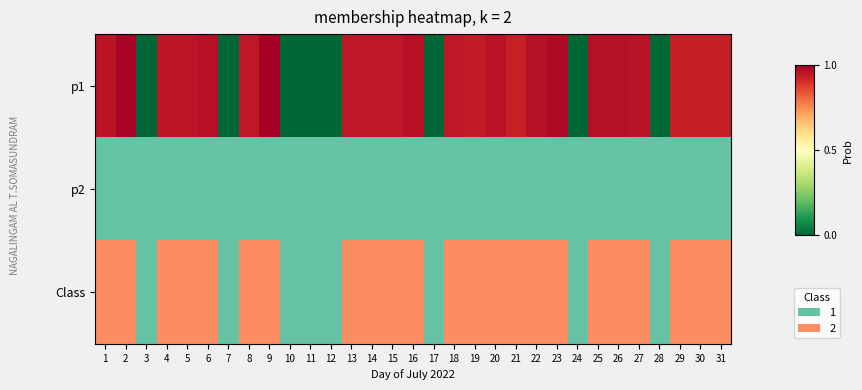

Rank the categories by value from highest to lowest.

1, 2, 4, 5, 6, 8, 9, 13, 14, 15, 16, 18, 19, 20, 21, 22, 23, 25, 26, 27, 29, 30, 31, 3, 7, 10, 11, 12, 17, 24, 28